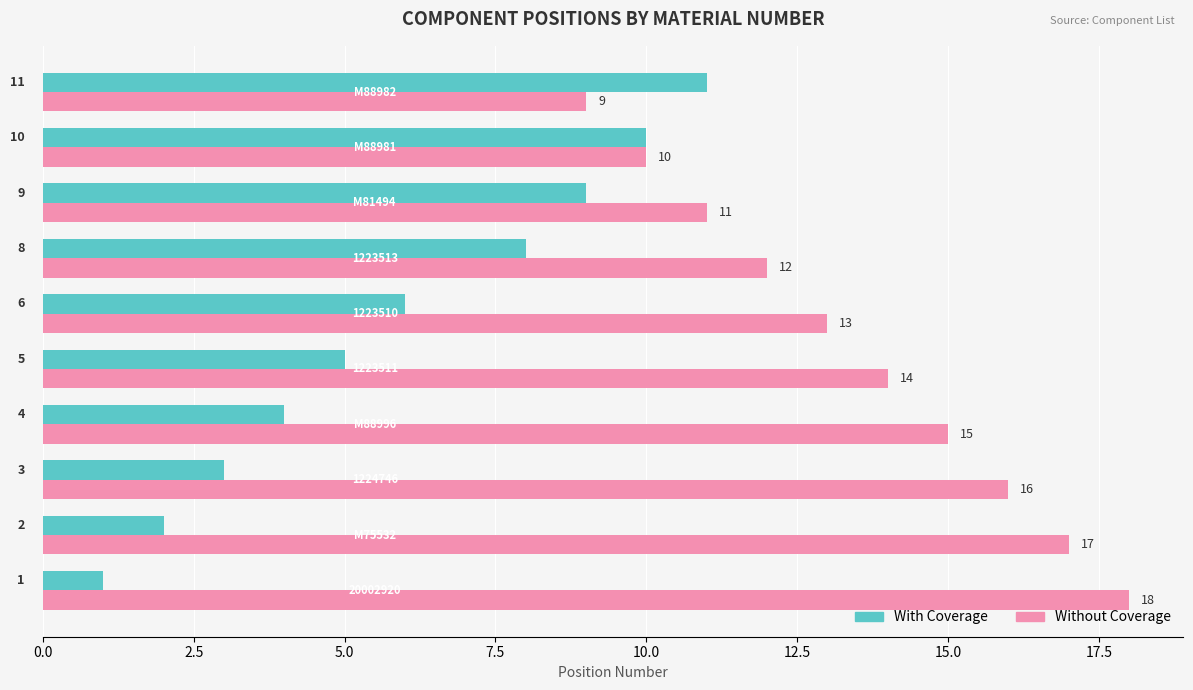

What are all the series names shown in the legend?

With Coverage, Without Coverage